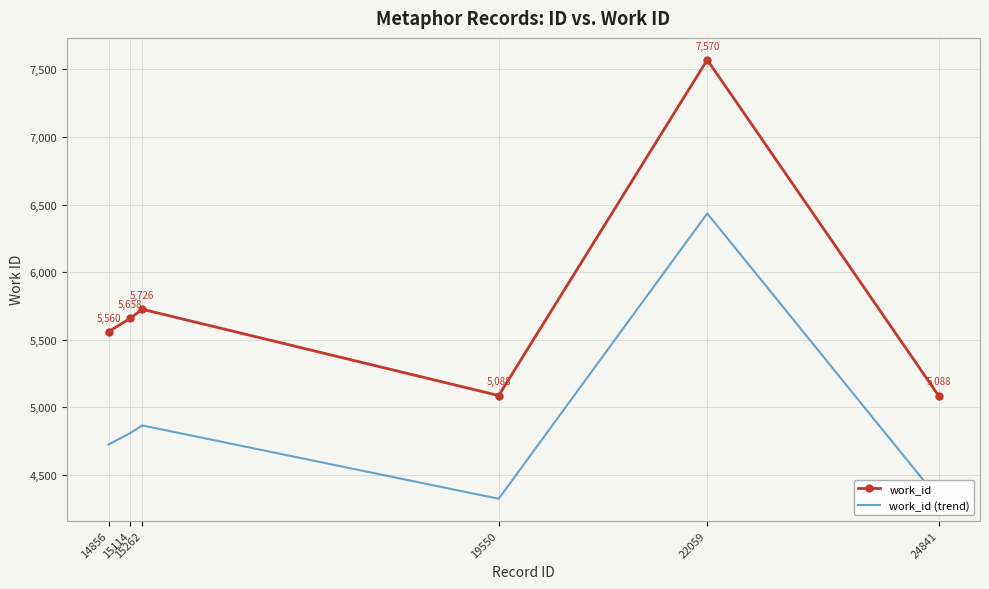

Between 22059 and 19550, which is larger?

22059